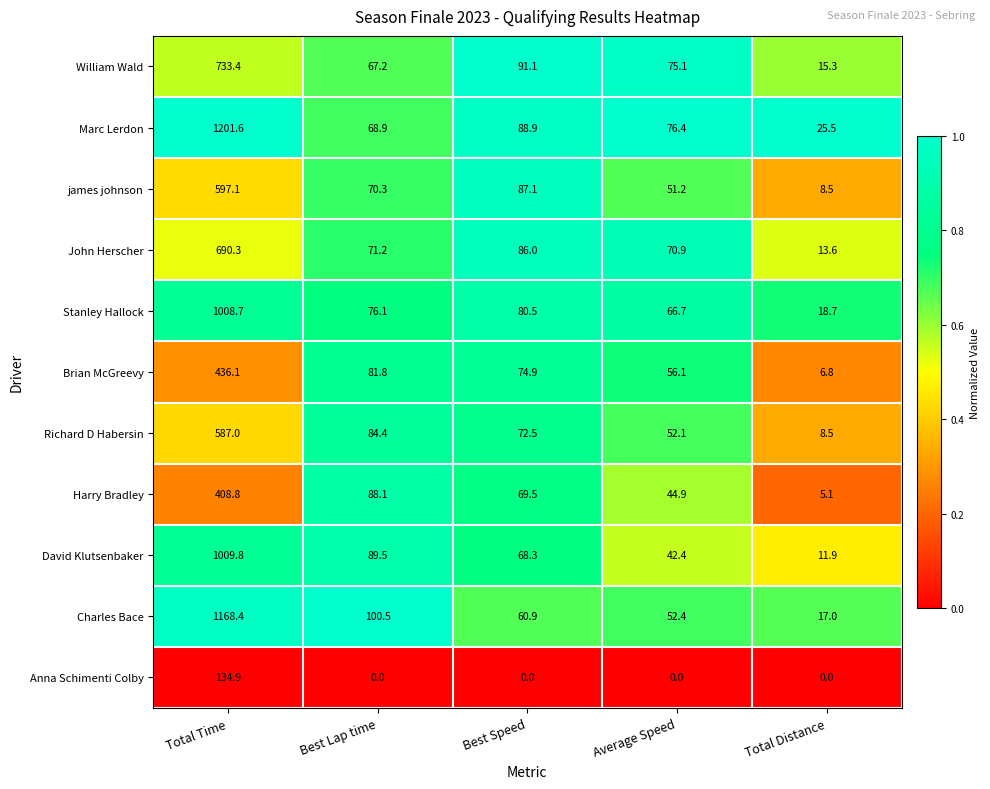

What is the difference between the maximum and minimum values in the Stanley Hallock series?

990.0